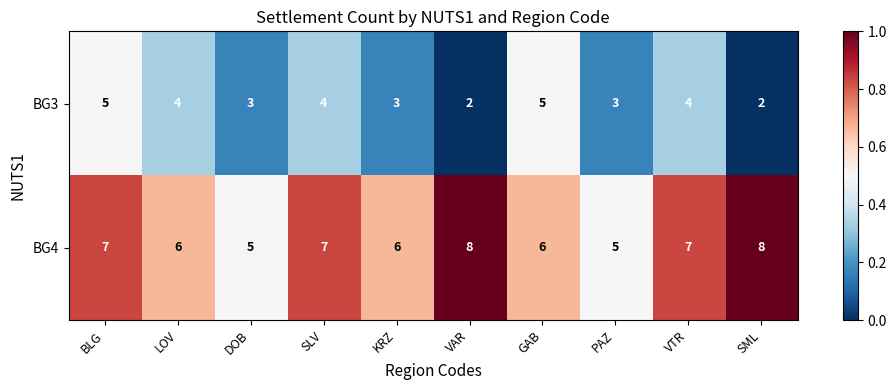

Reading left to right, list all the values displayed in this chart.

BG3: BLG=5	LOV=4	DOB=3	SLV=4	KRZ=3	VAR=2	GAB=5	PAZ=3	VTR=4	SML=2
BG4: BLG=7	LOV=6	DOB=5	SLV=7	KRZ=6	VAR=8	GAB=6	PAZ=5	VTR=7	SML=8